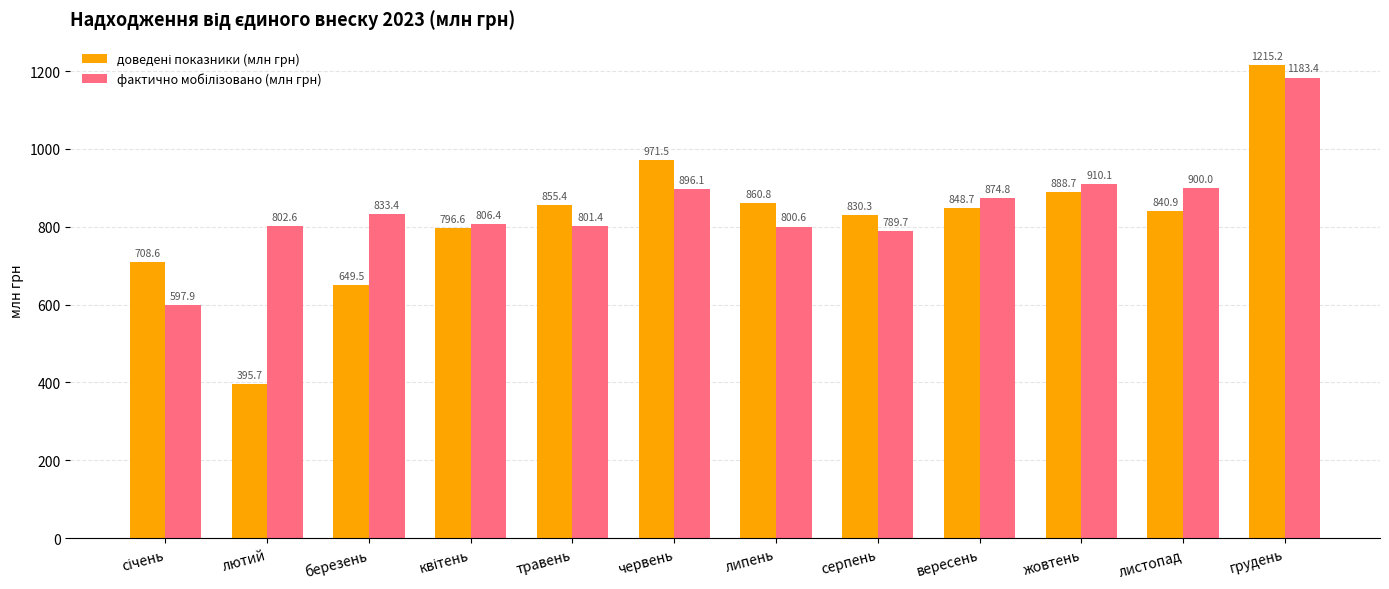

What is the label of the 4th bar from the right?

вересень